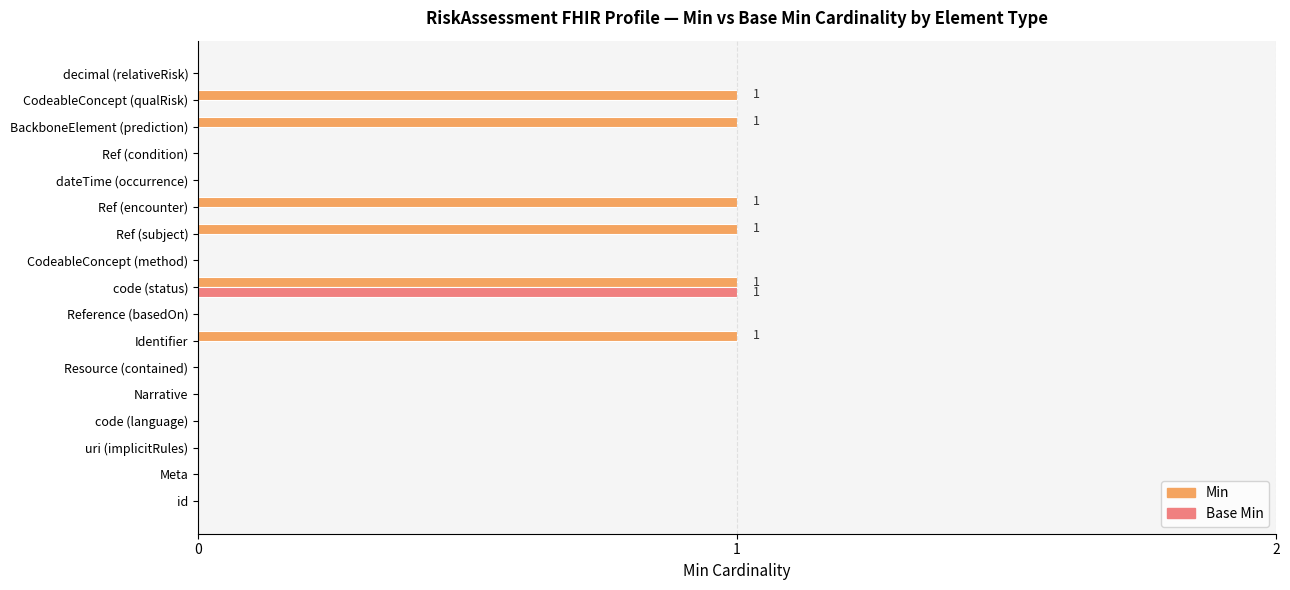

How many data points does each series have?

17